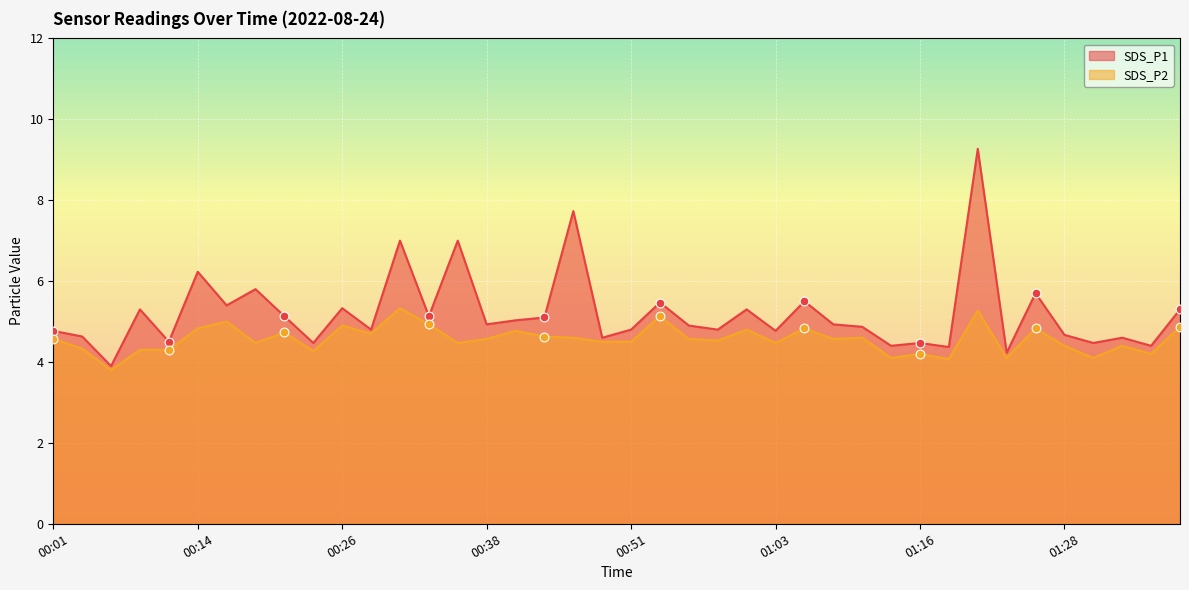

Which series reaches the minimum Y coordinate?

SDS_P2